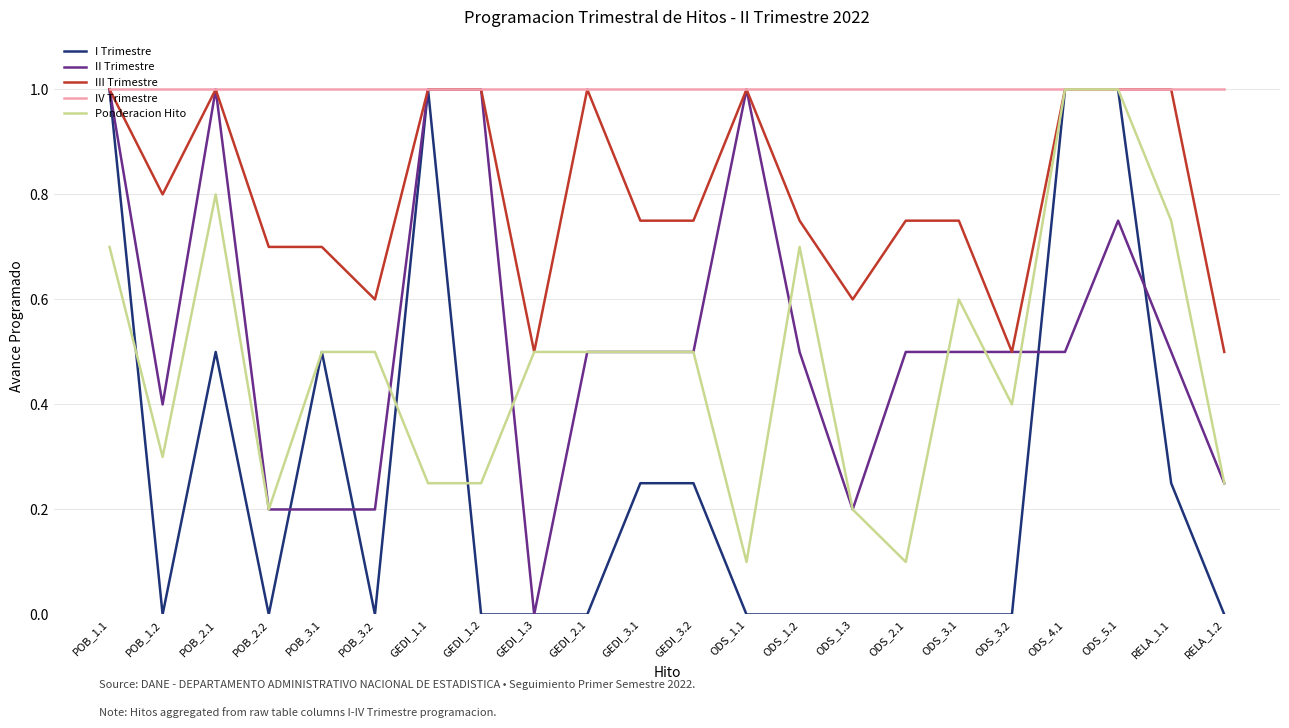

What is the spread (max minus min) of values at ODS_1.3?

1.0